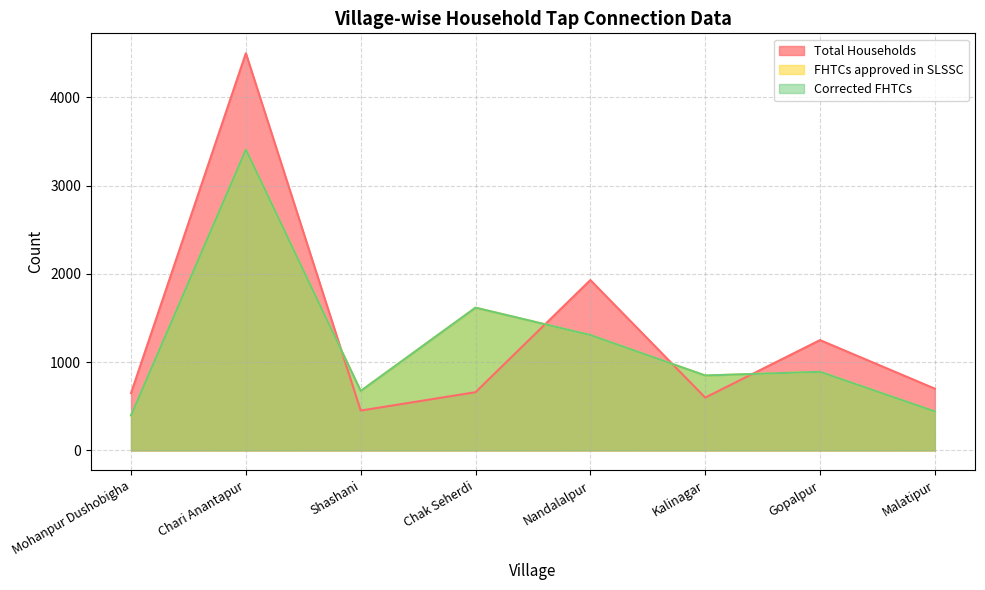

What is the spread (max minus min) of values at Malatipur?

258